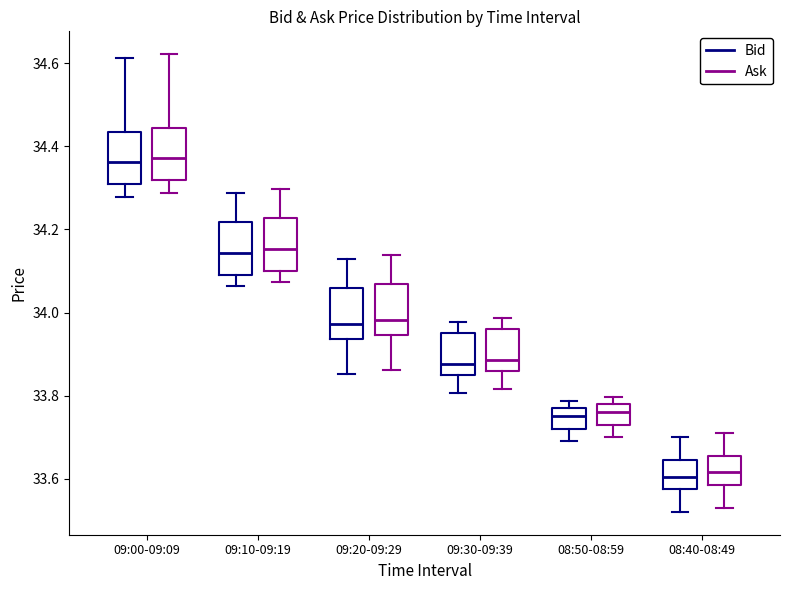

Where does the lower whisker of the box for 09:10-09:19 (Ask) end on the y-axis? The values are not printed on the chart, so give them approximately, as read against the axis.

34.08